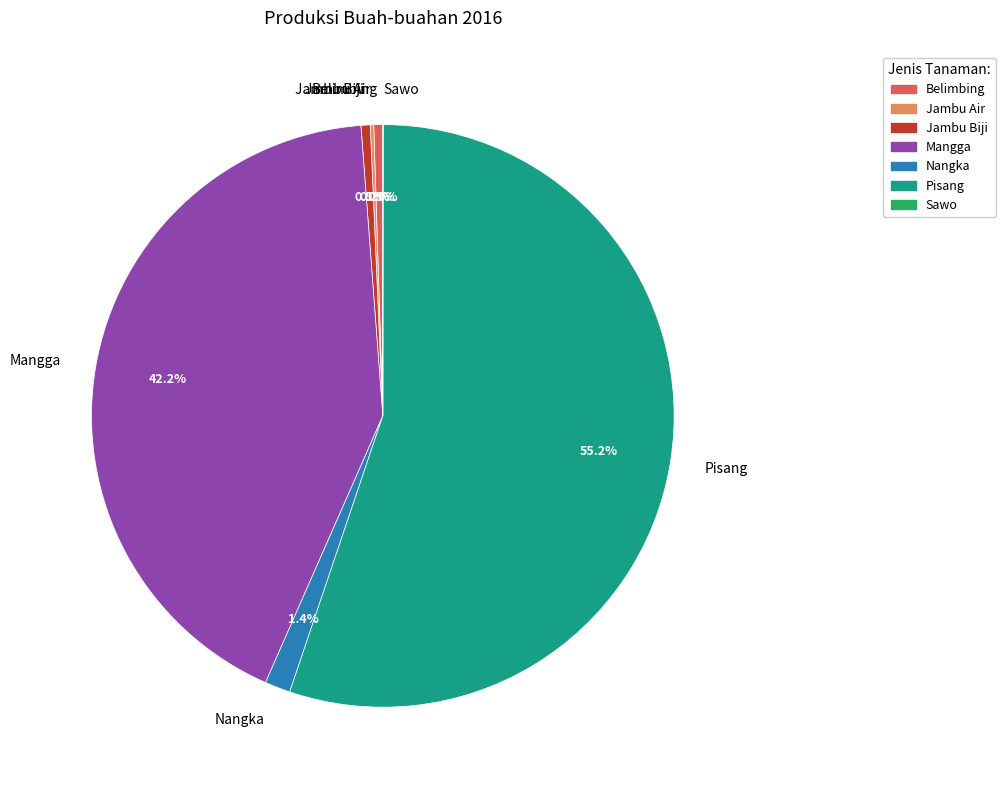

What is the largest slice in the pie chart?

Pisang